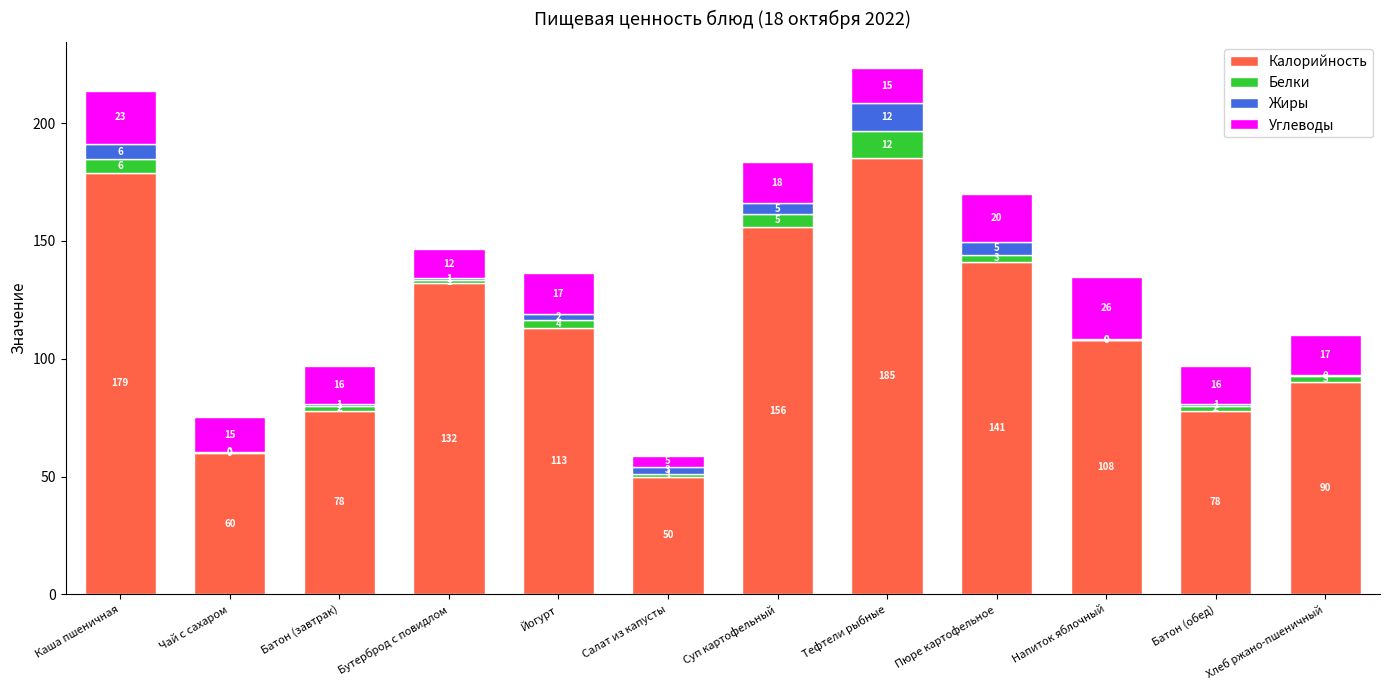

The Калорийность series shows 42.5 at Хлеб ржано-пшеничный. True or false?

False